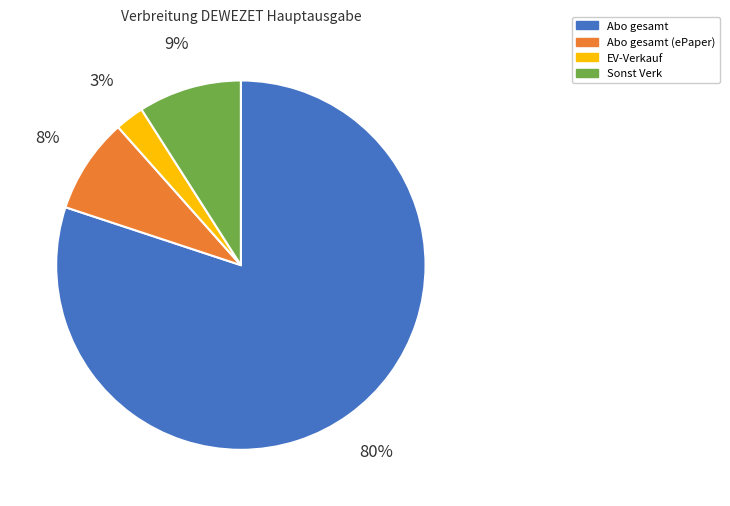

Does any single category account for the majority?

Yes